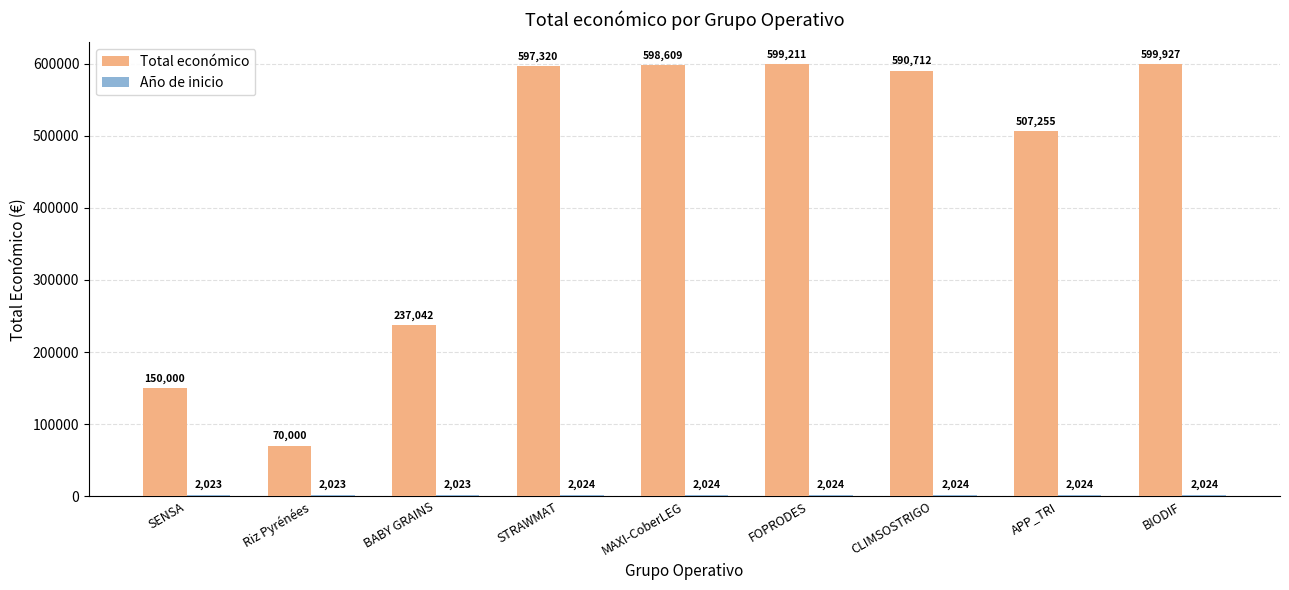

What is the difference between the highest and lowest values at BABY GRAINS?

235019